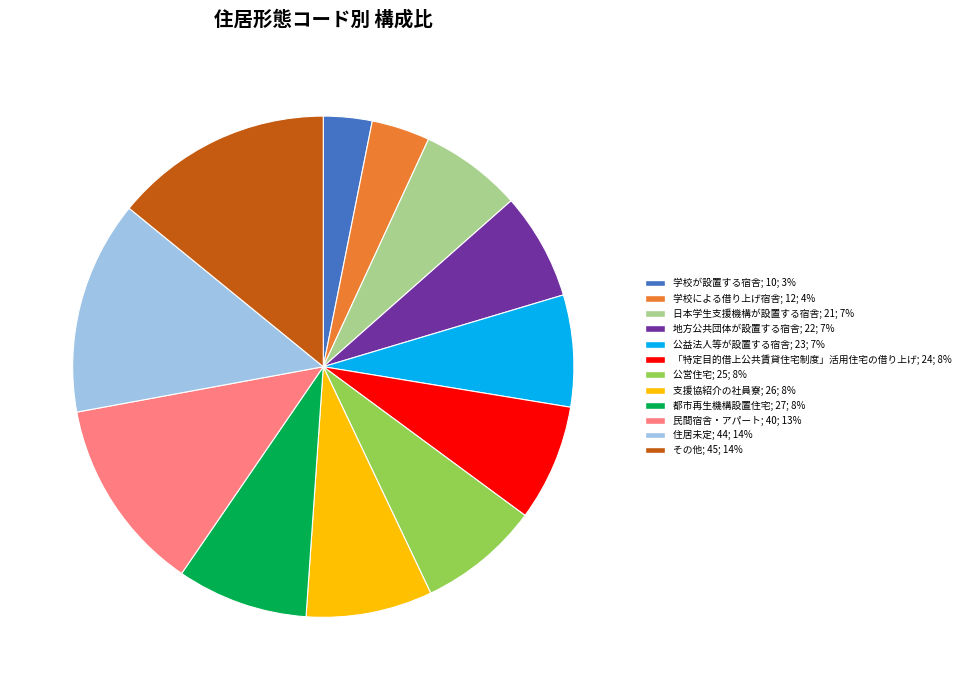

How many segments does this pie chart have?

12